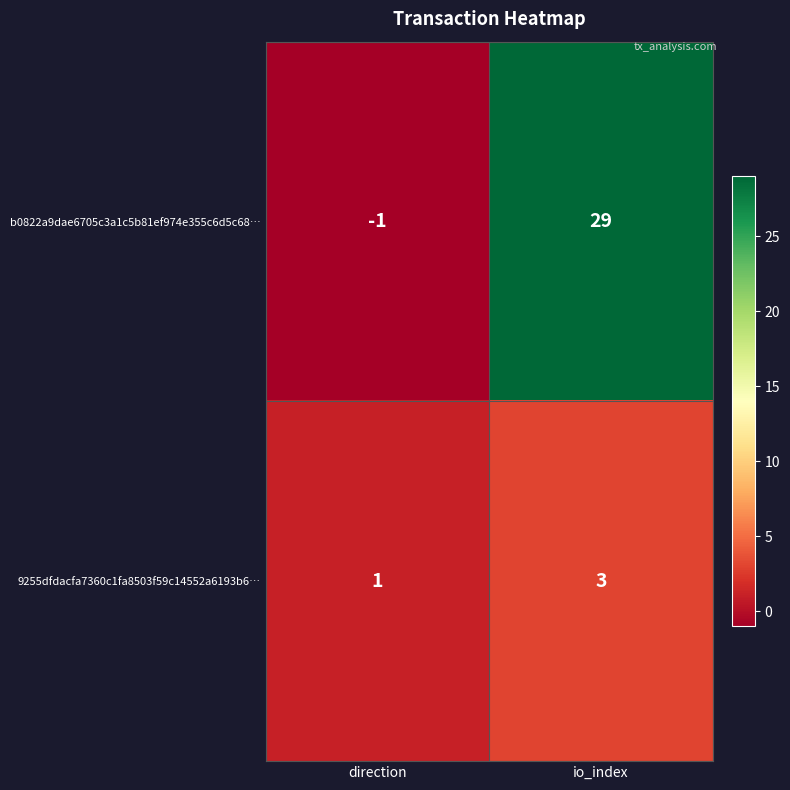

What is the minimum value shown in the chart?

-1